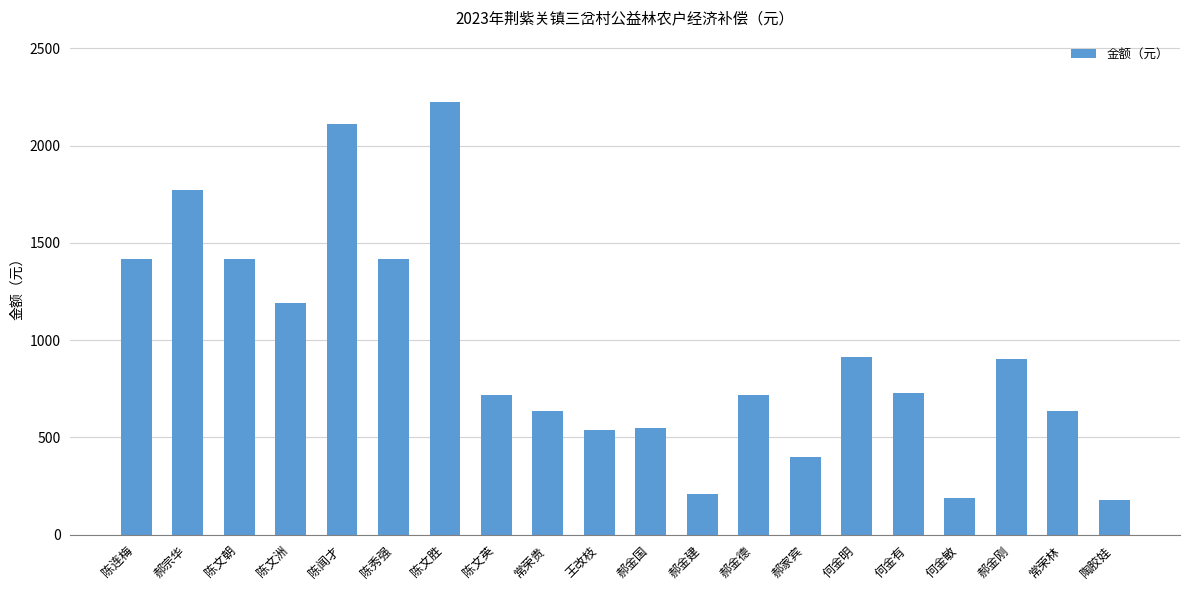

What is the change in value from 郝金国 to 郝家宾?

-151.2